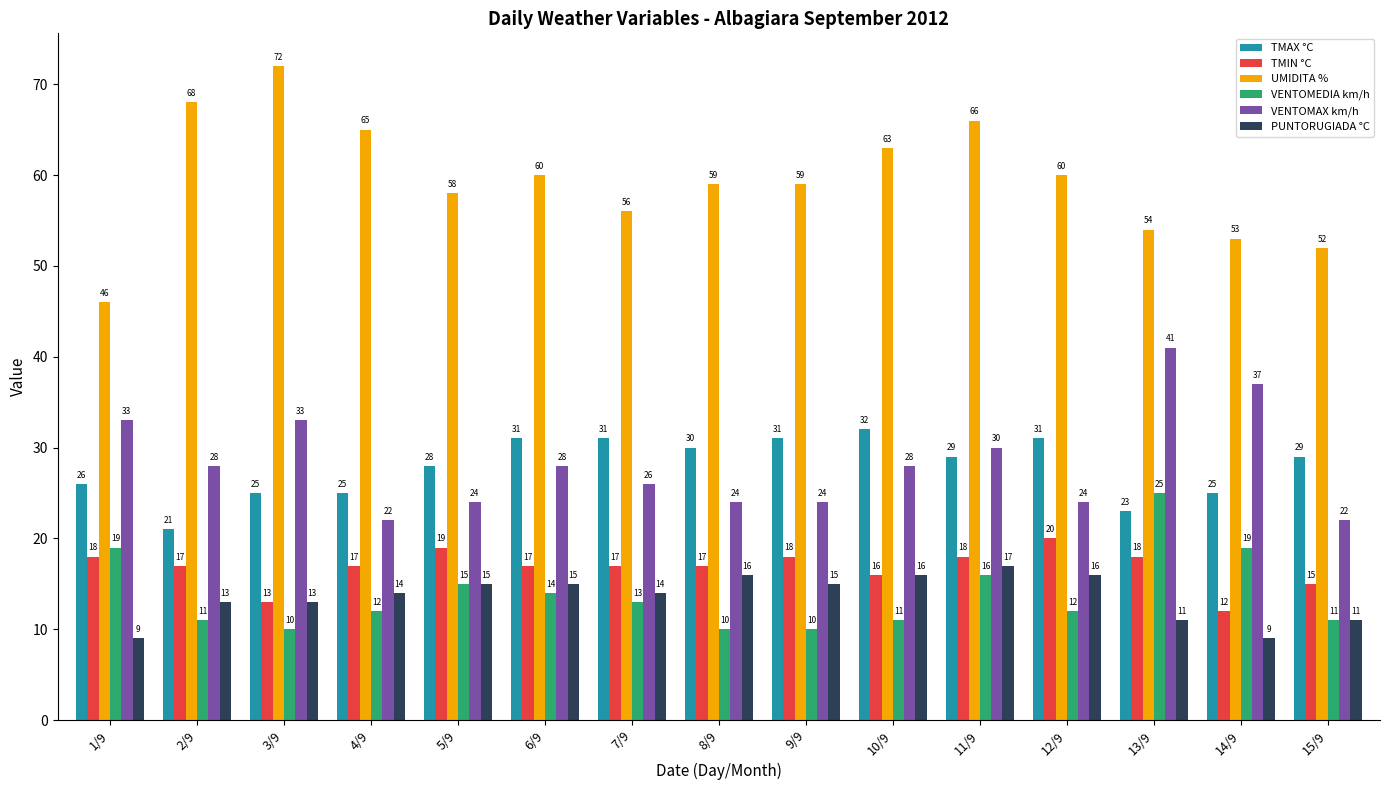

Where is TMAX °C nearest to the value 26?

1/9